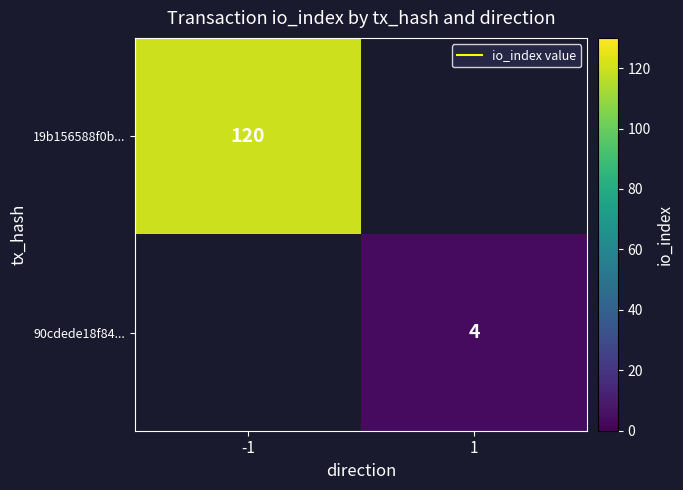

What is the greatest value displayed?

120.0